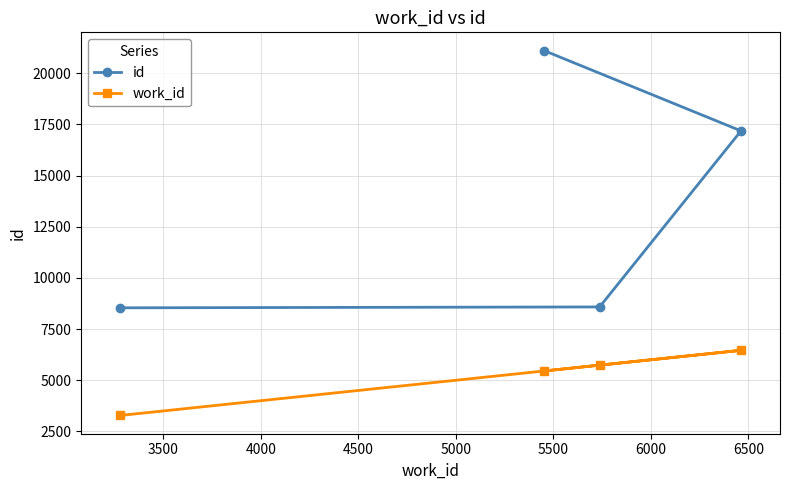

What is the value of the id point at the 1st from the left?

8539